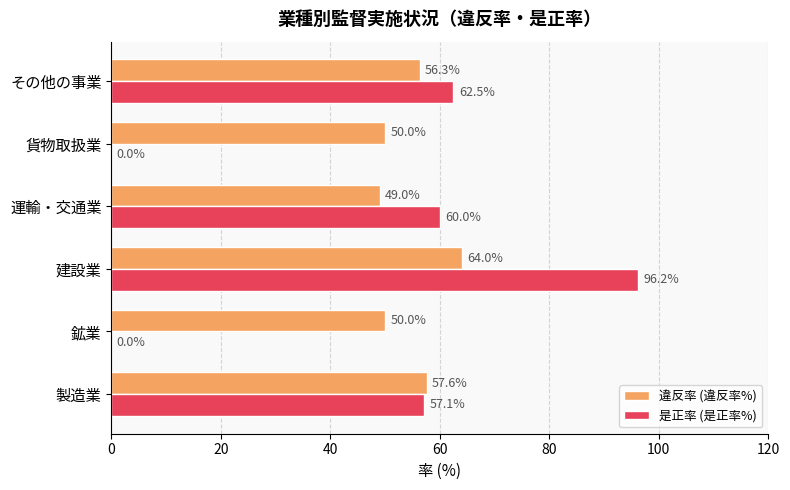

Read the 是正率 (是正率%) value at その他の事業.

62.5